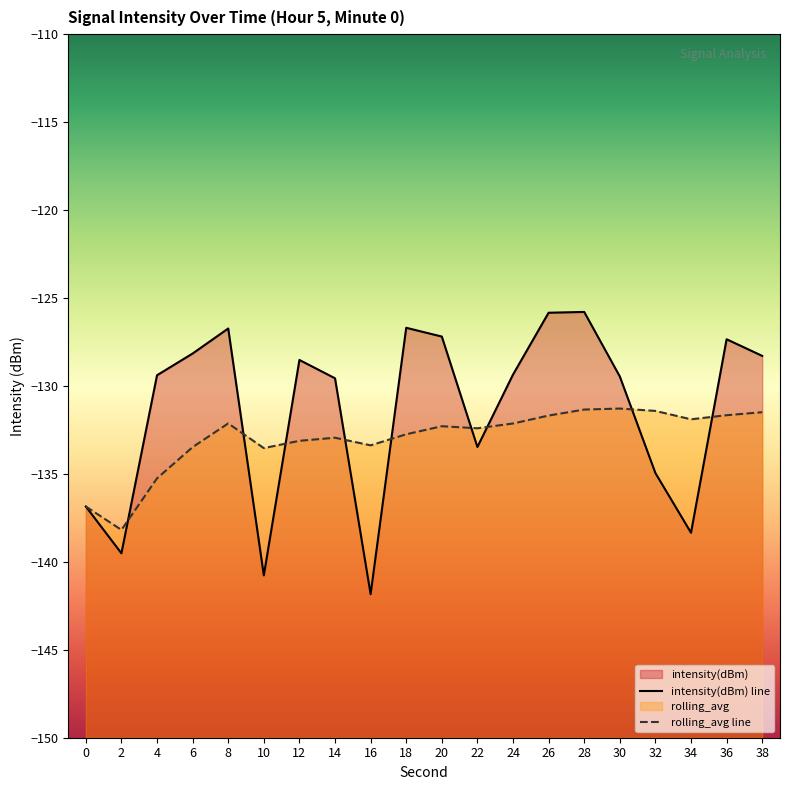

What is the approximate value of intensity(dBm) at 34?

-138.3